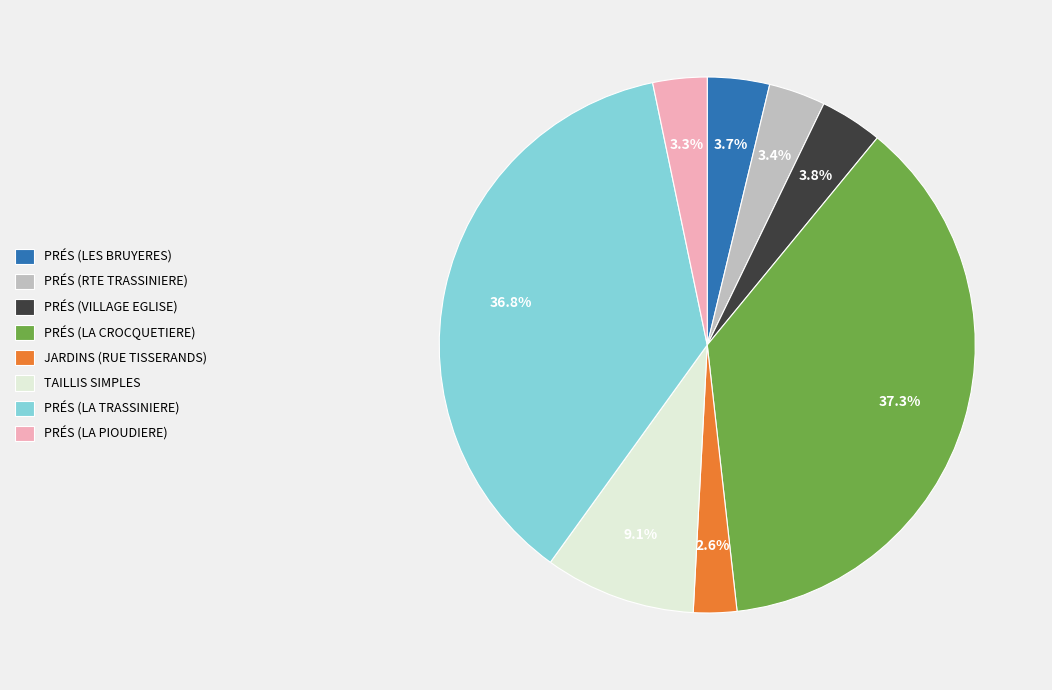

What is the ratio of the value at PRÉS (RTE TRASSINIERE) to the value at PRÉS (LES BRUYERES)?

0.9